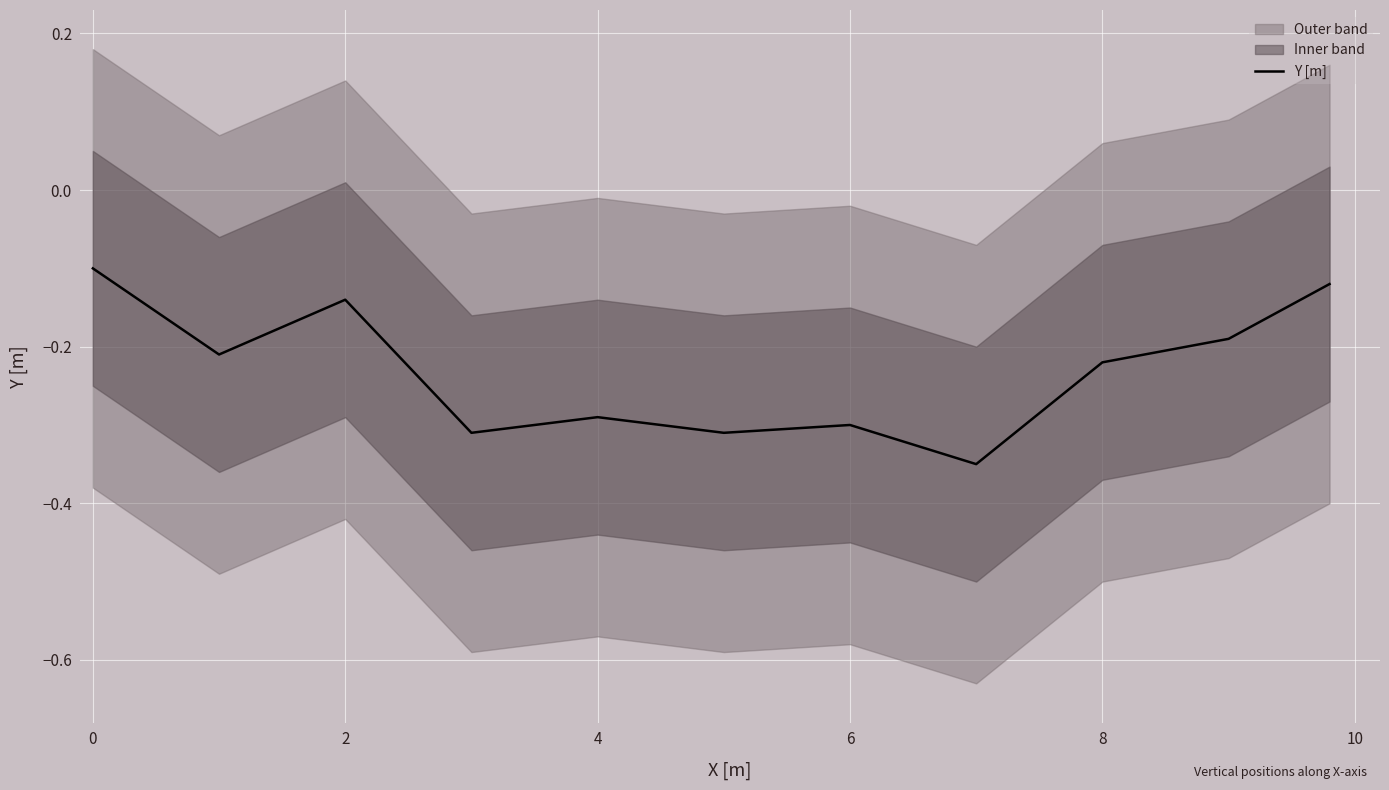

How many lines are shown in the chart?

1